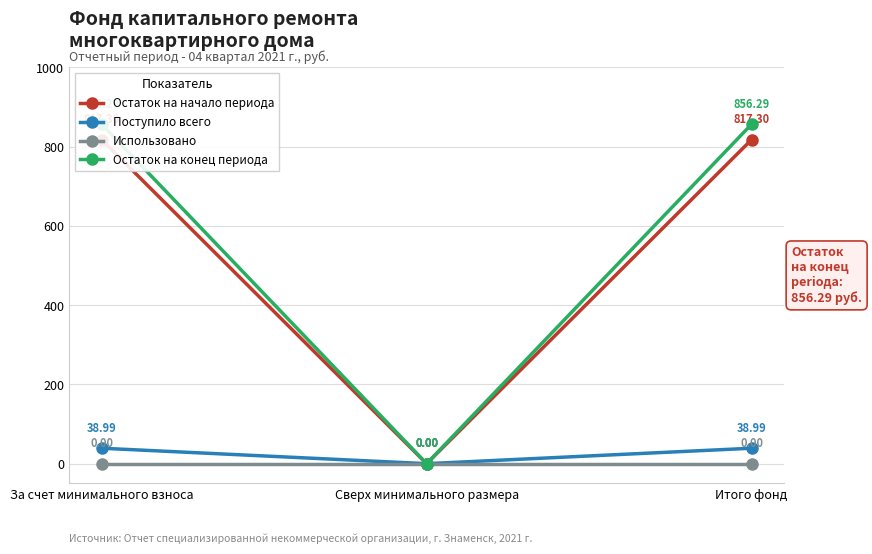

The Остаток на начало периода series shows 817.3 at Итого фонд. True or false?

True